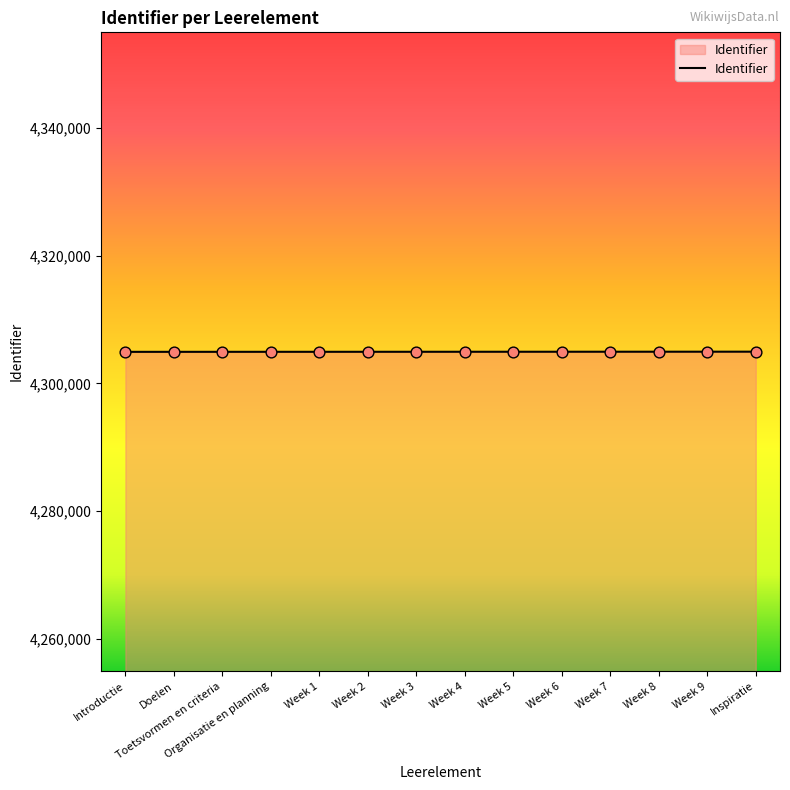

What is the ratio of the value at Organisatie en planning to the value at Week 1?

1.0